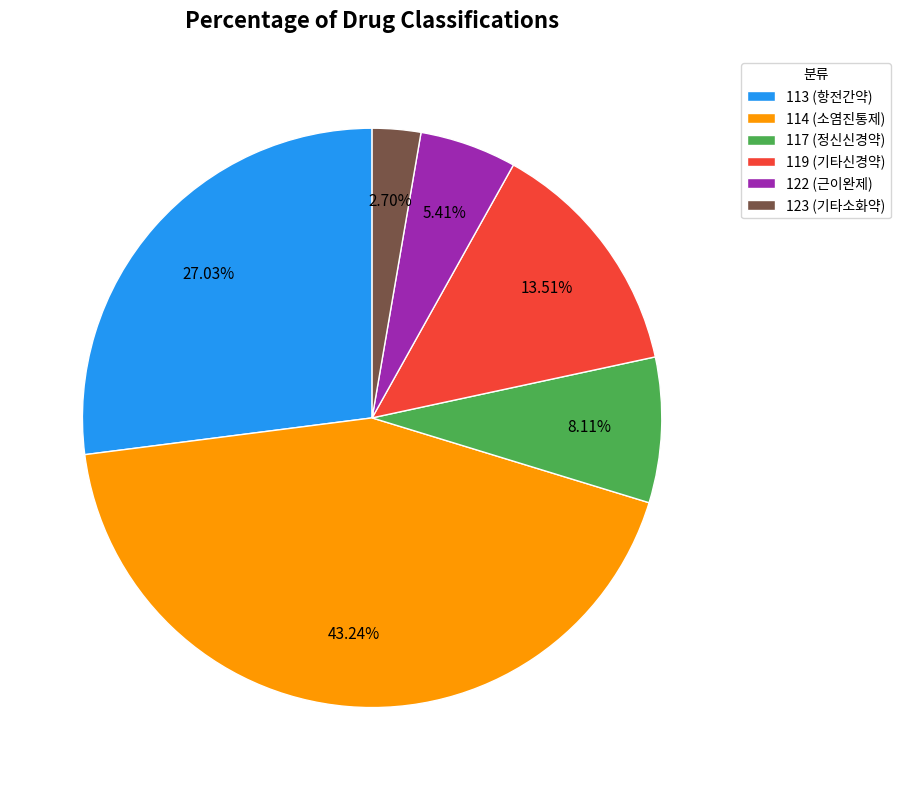

Combined, do 119 (기타신경약) and 114 (소염진통제) account for over 50%?

Yes